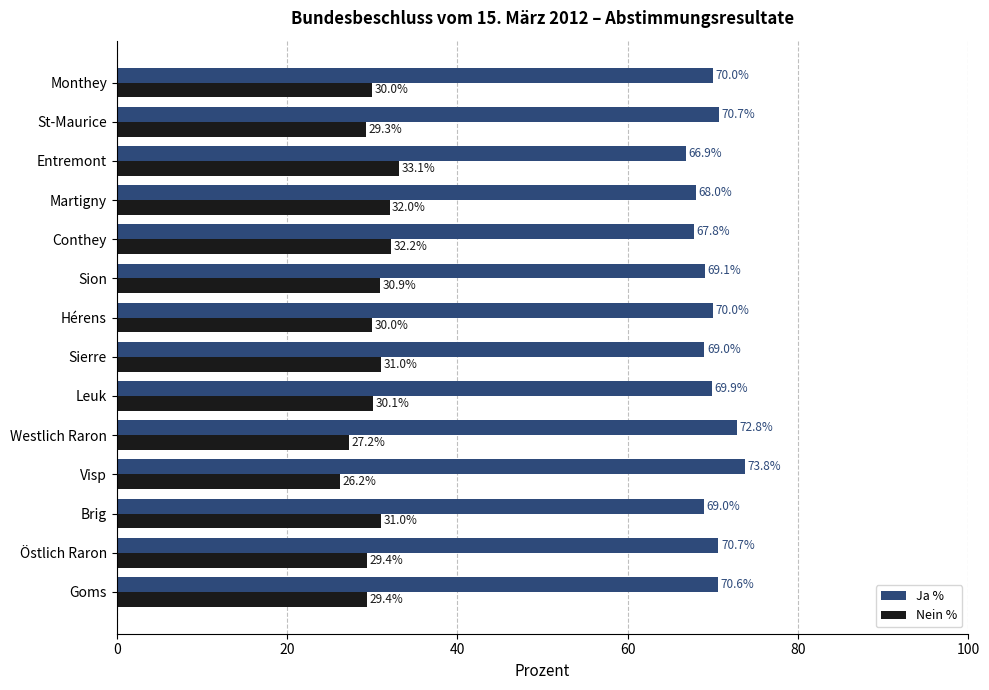

What value does the Nein % series have at Hérens?

30.0